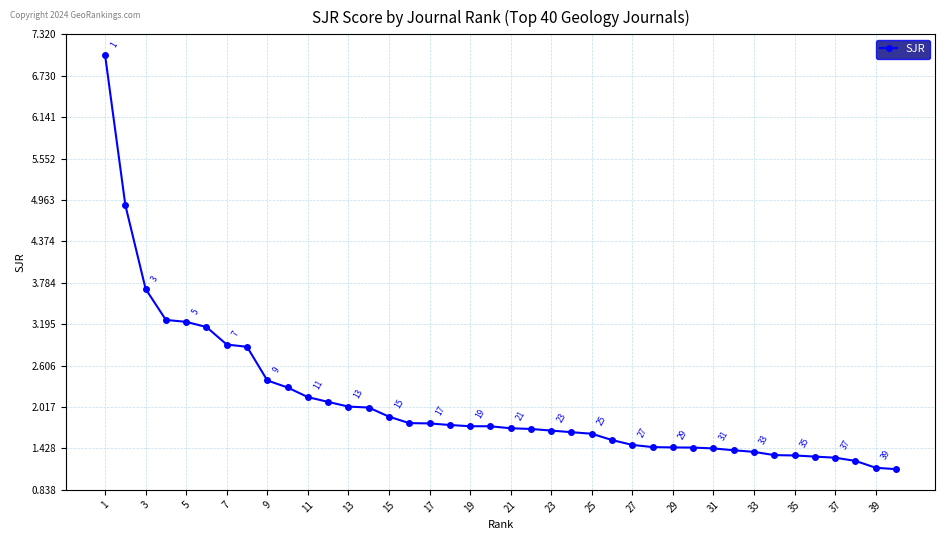

What is the value of the 3rd point from the left?

3.7